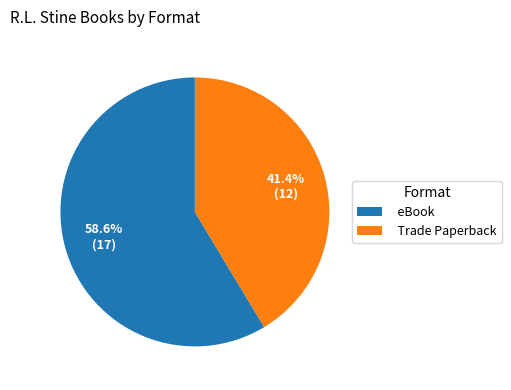

To the nearest percent, what is the combined percentage of Trade Paperback and eBook?

100%